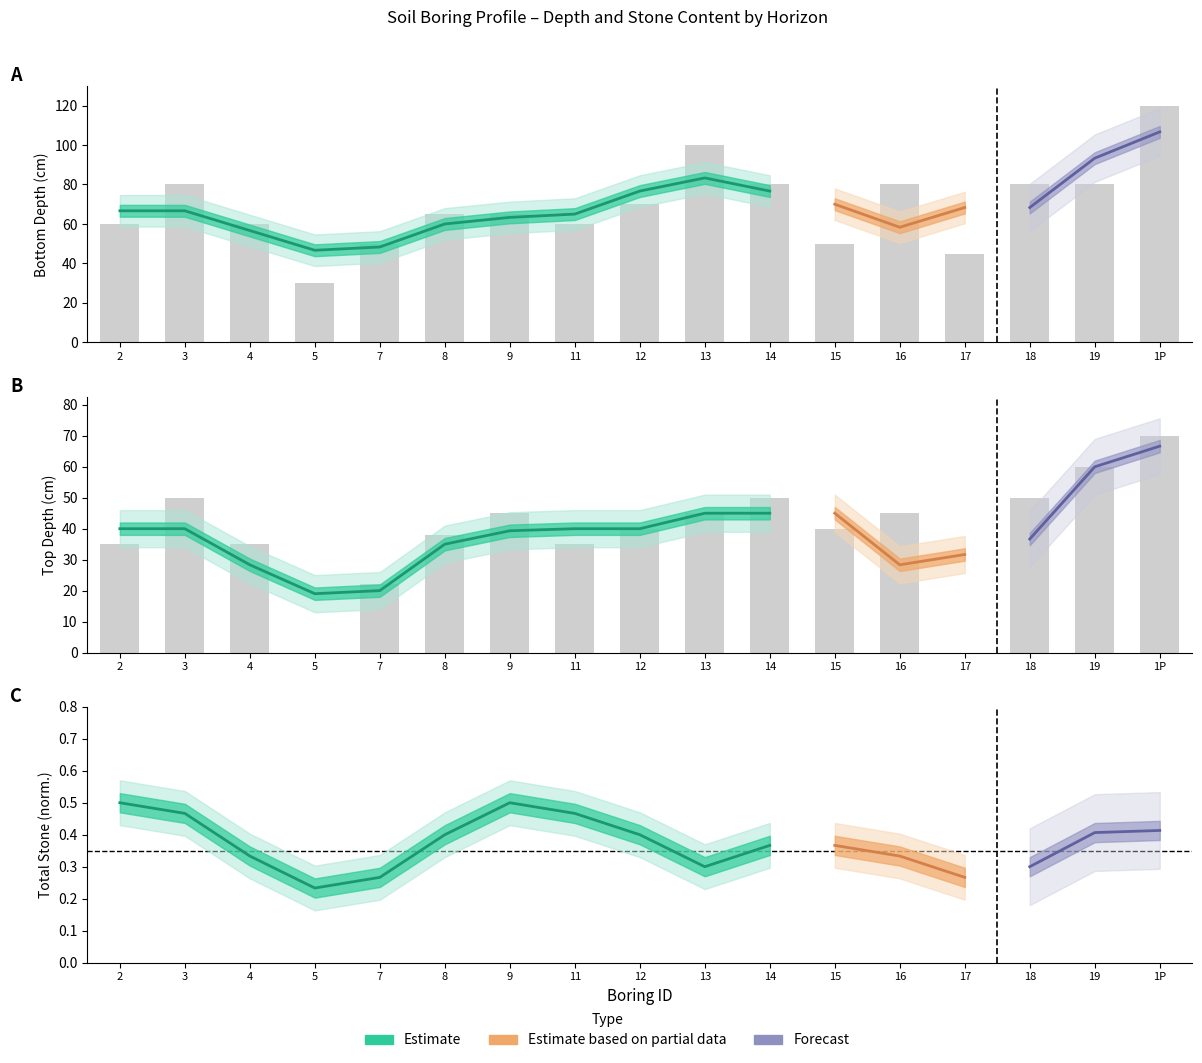

How many bars are there in each group?

2